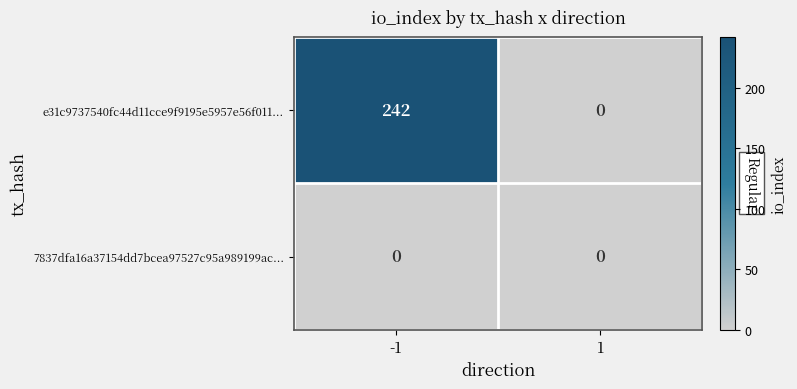

What is the sum of all e31c9737540fc44d11cce9f9195e5957e56f011... values?

242